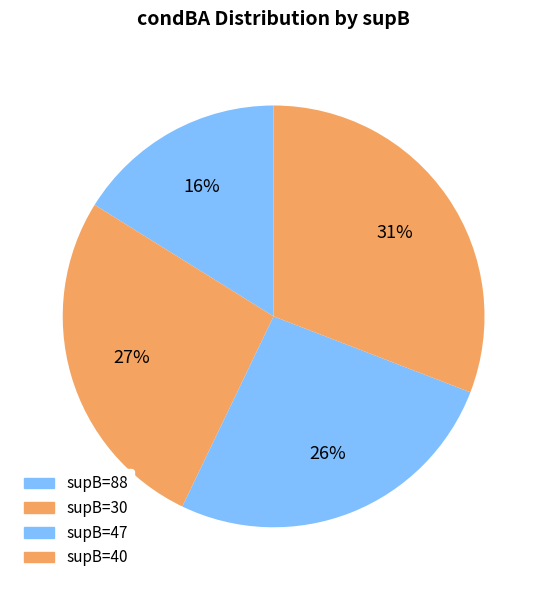

Count the number of slices in the pie.

4